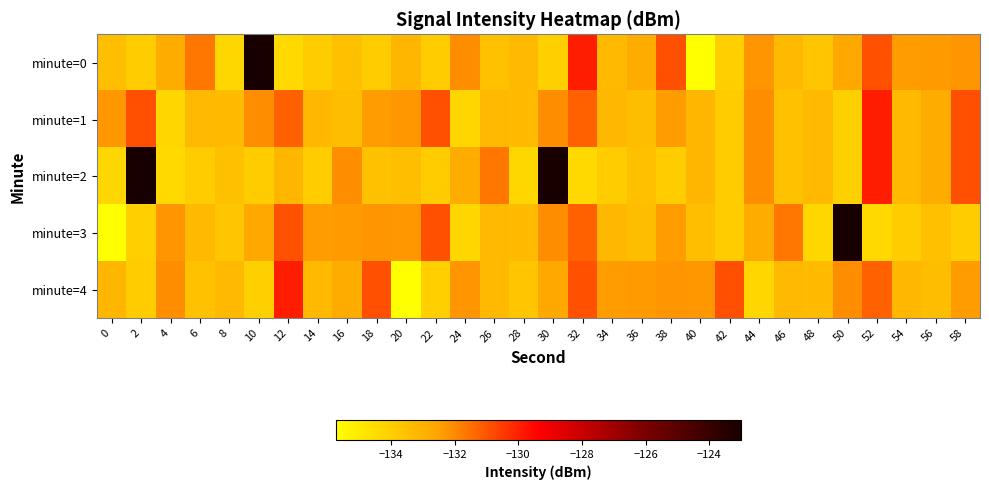

Reading left to right, what are all the values shown in this chart?

minute=0: 0=-133.4	2=-133.9	4=-132.8	6=-131.6	8=-134.3	10=-123.0	12=-134.4	14=-133.9	16=-133.4	18=-133.9	20=-133.1	22=-133.9	24=-132.1	26=-133.5	28=-133.2	30=-134.1	32=-129.9	34=-133.2	36=-132.8	38=-130.9	40=-135.7	42=-134.0	44=-132.2	46=-133.3	48=-133.7	50=-132.7	52=-130.9	54=-132.4	56=-132.3	58=-132.2
minute=1: 0=-132.3	2=-130.9	4=-134.2	6=-133.2	8=-133.3	10=-132.1	12=-131.2	14=-133.2	16=-133.4	18=-132.4	20=-132.3	22=-130.9	24=-134.2	26=-133.2	28=-133.3	30=-132.1	32=-131.2	34=-133.2	36=-133.4	38=-132.4	40=-133.1	42=-133.9	44=-132.1	46=-133.5	48=-133.2	50=-134.1	52=-129.9	54=-133.2	56=-132.8	58=-130.9
minute=2: 0=-134.3	2=-123.0	4=-134.4	6=-133.9	8=-133.4	10=-133.9	12=-133.1	14=-133.9	16=-132.1	18=-133.5	20=-133.4	22=-133.9	24=-132.8	26=-131.6	28=-134.3	30=-123.0	32=-134.4	34=-133.9	36=-133.4	38=-133.9	40=-133.1	42=-133.9	44=-132.1	46=-133.5	48=-133.2	50=-134.1	52=-129.9	54=-133.2	56=-132.8	58=-130.9
minute=3: 0=-135.7	2=-134.0	4=-132.2	6=-133.3	8=-133.7	10=-132.7	12=-130.9	14=-132.4	16=-132.3	18=-132.2	20=-132.3	22=-130.9	24=-134.2	26=-133.2	28=-133.3	30=-132.1	32=-131.2	34=-133.2	36=-133.4	38=-132.4	40=-133.4	42=-133.9	44=-132.8	46=-131.6	48=-134.3	50=-123.0	52=-134.4	54=-133.9	56=-133.4	58=-133.9
minute=4: 0=-133.1	2=-133.9	4=-132.1	6=-133.5	8=-133.2	10=-134.1	12=-129.9	14=-133.2	16=-132.8	18=-130.9	20=-135.7	22=-134.0	24=-132.2	26=-133.3	28=-133.7	30=-132.7	32=-130.9	34=-132.4	36=-132.3	38=-132.2	40=-132.3	42=-130.9	44=-134.2	46=-133.2	48=-133.3	50=-132.1	52=-131.2	54=-133.2	56=-133.4	58=-132.4